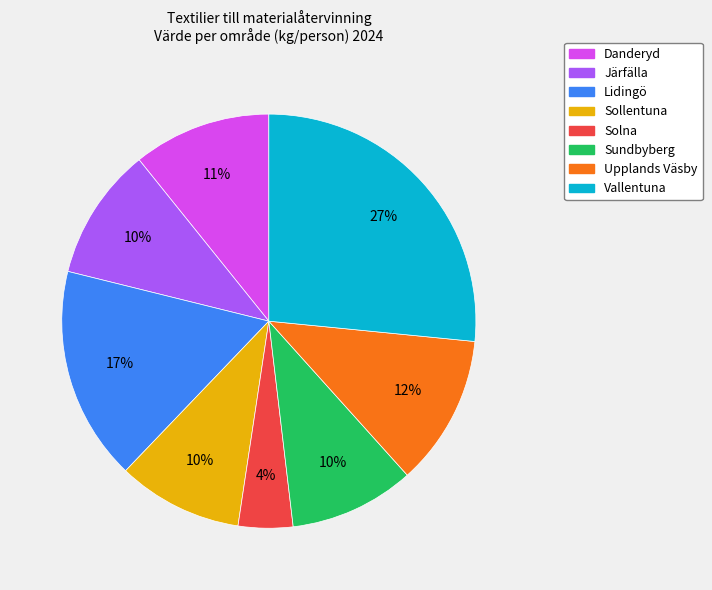

What is the ratio of the value at Vallentuna to the value at Sundbyberg?

2.7